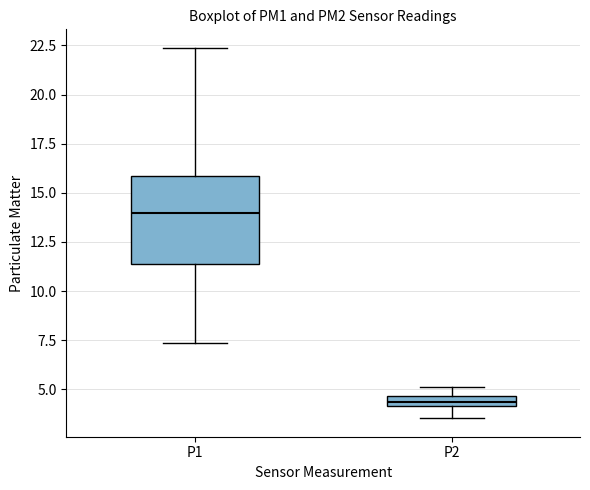

Which box is the tallest, from its lower edge to its upper edge?

P1